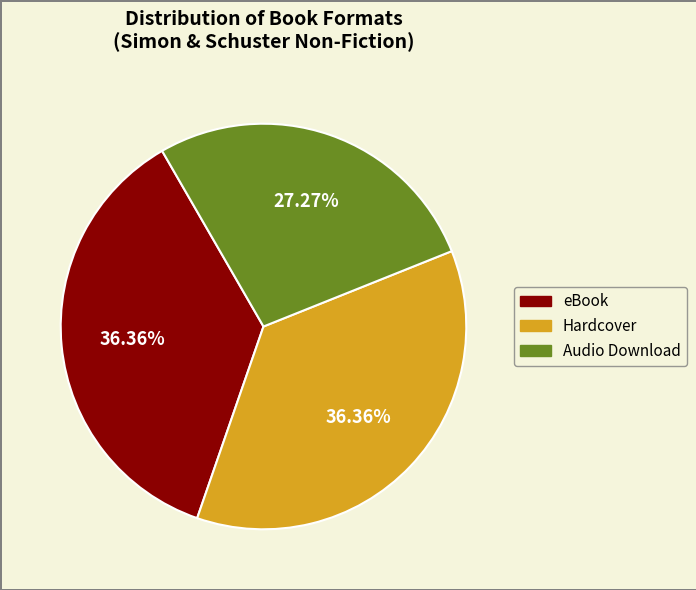

How many segments does this pie chart have?

3